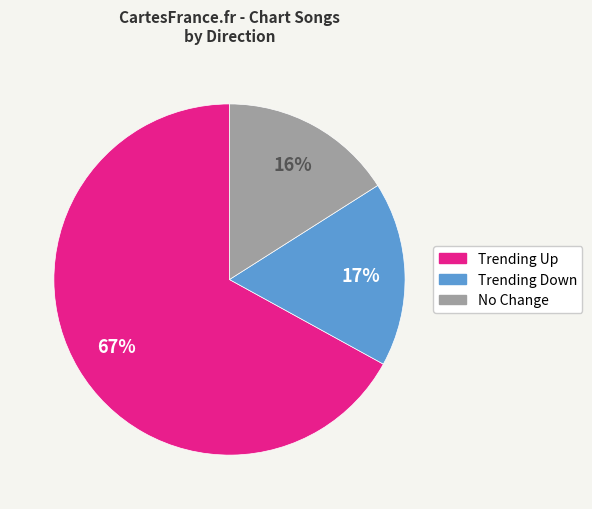

To the nearest percent, what is the average slice percentage?

33%